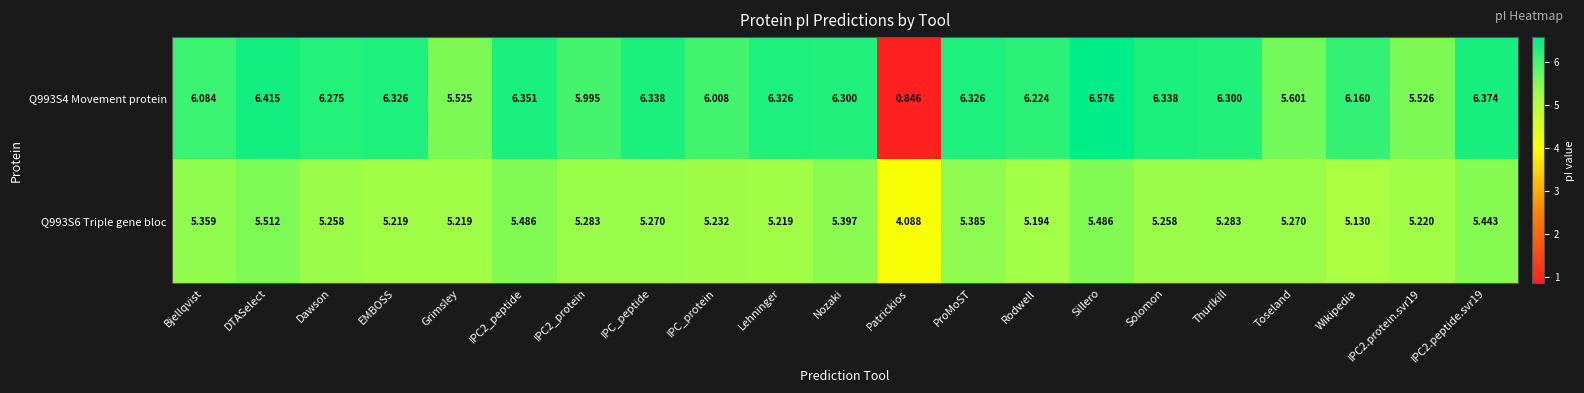

At which category does the chart reach its minimum across all series?

Patrickios